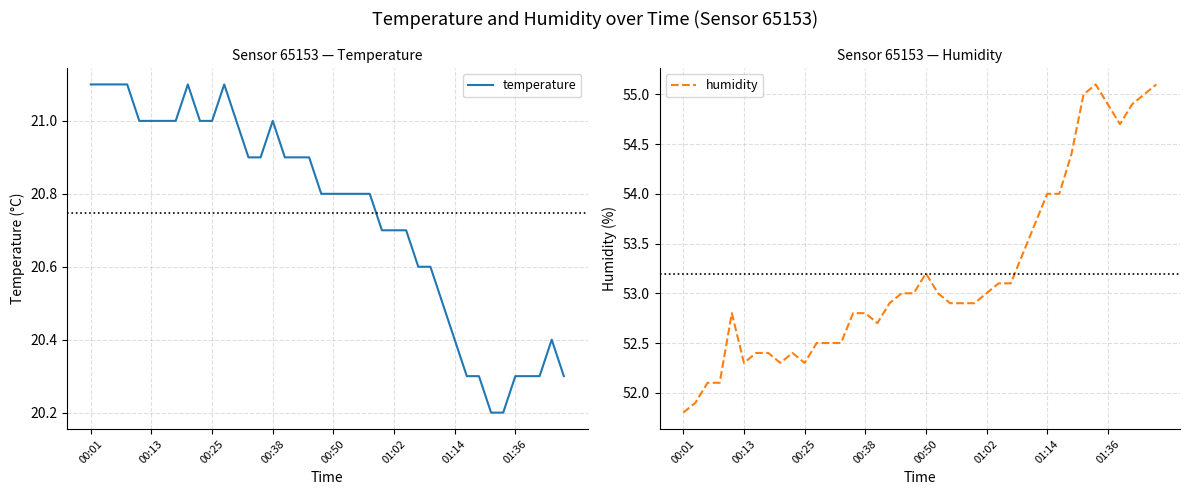

How many temperature values are between 20 and 21?

34